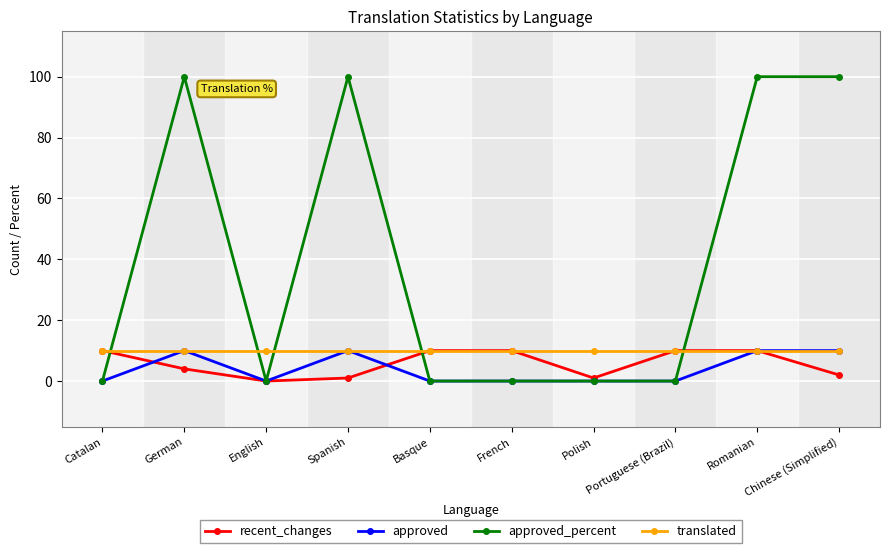

Is this an area chart (filled region under the line)?

No